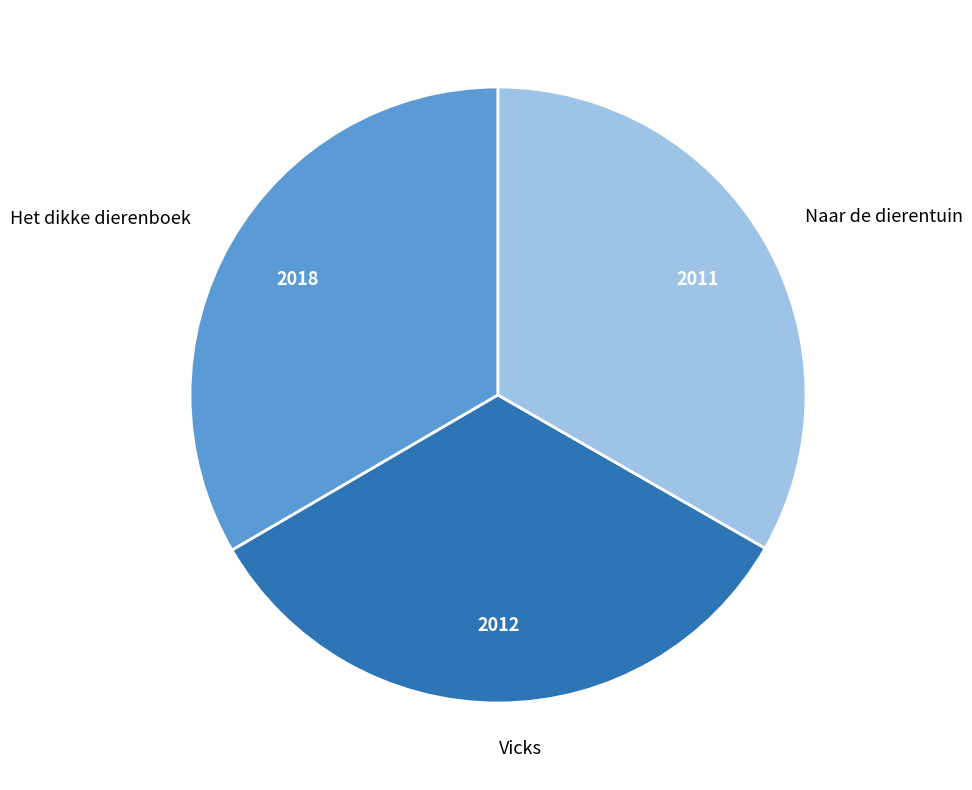

Is Naar de dierentuin the majority of the pie?

No